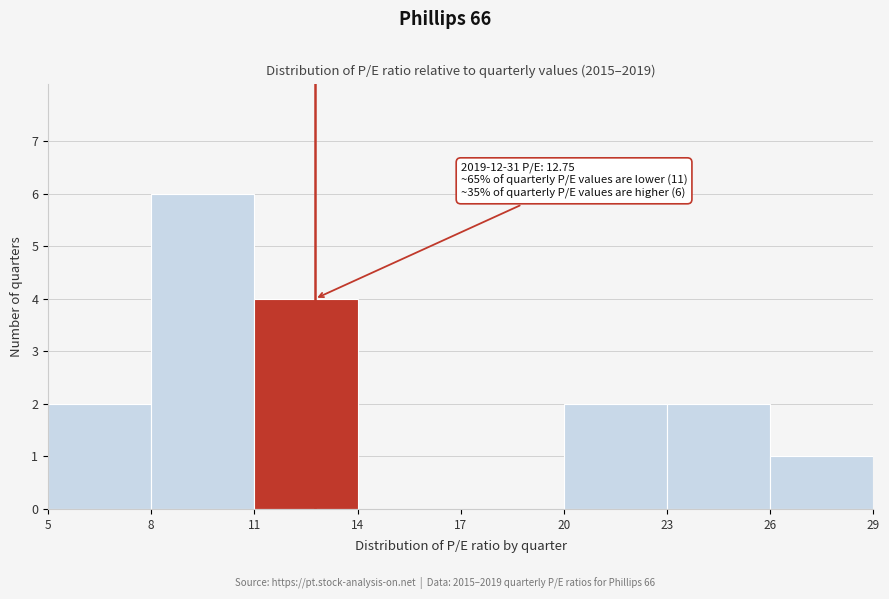

Which range on the x-axis has the tallest bar?

8 to 11